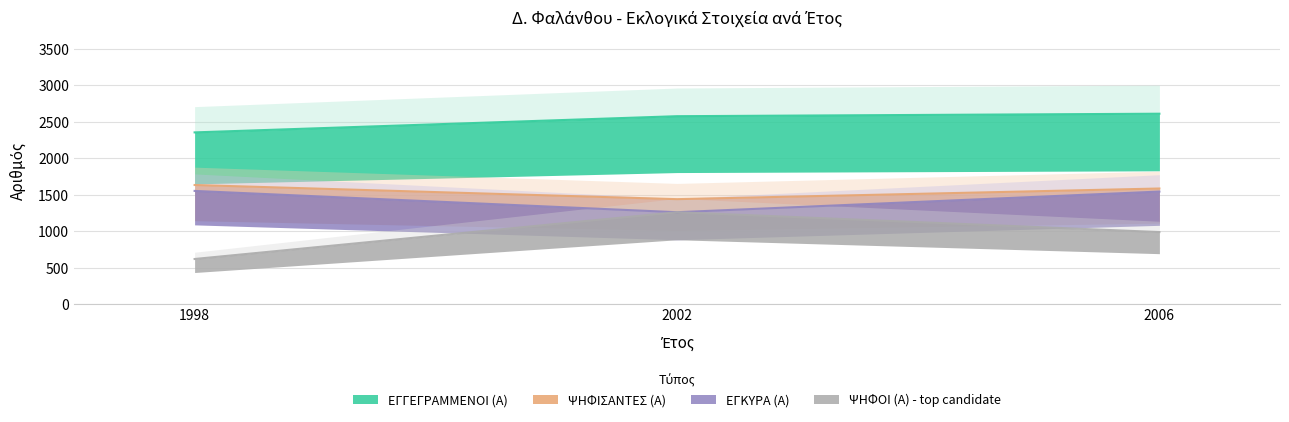

The value of ΨΗΦΙΣΑΝΤΕΣ (Α) at 2006 is 1584. True or false?

True